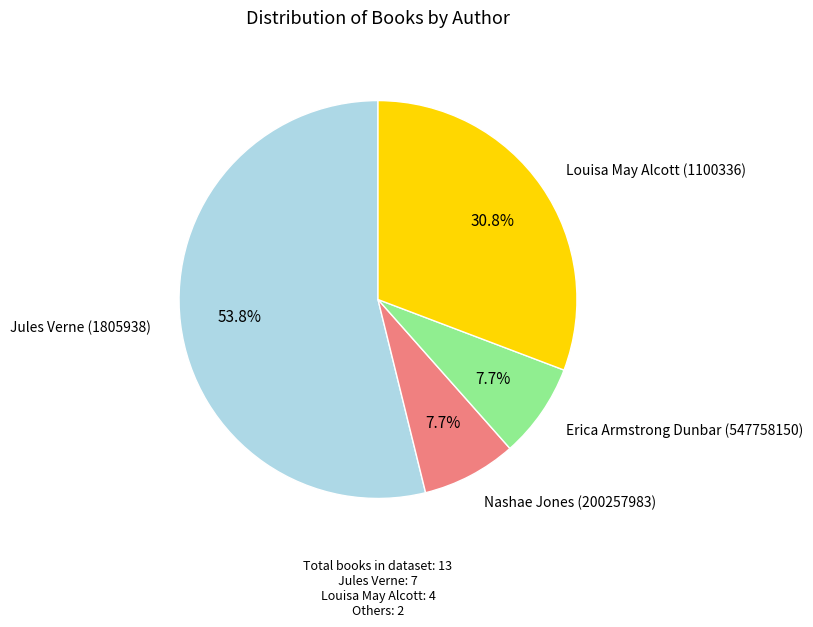

Is the sum of Louisa May Alcott (1100336) and Erica Armstrong Dunbar (547758150) greater than half?

No